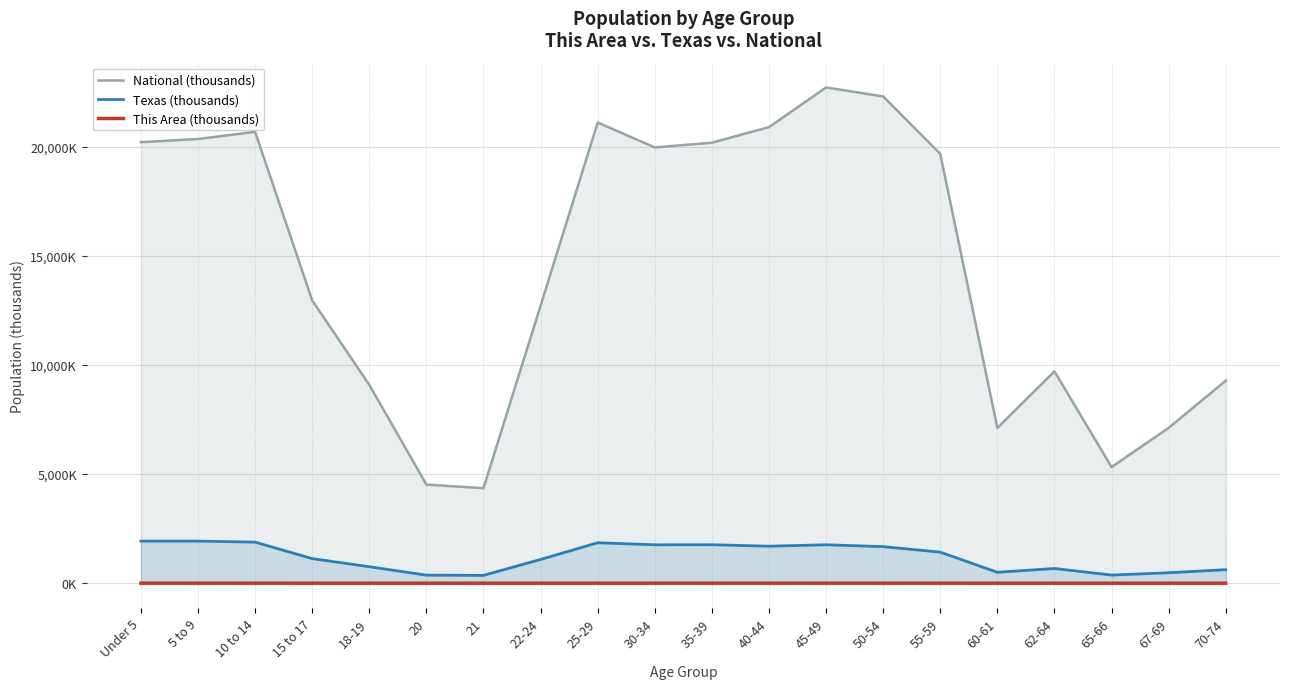

Does the chart display data point markers on the line(s)?

No